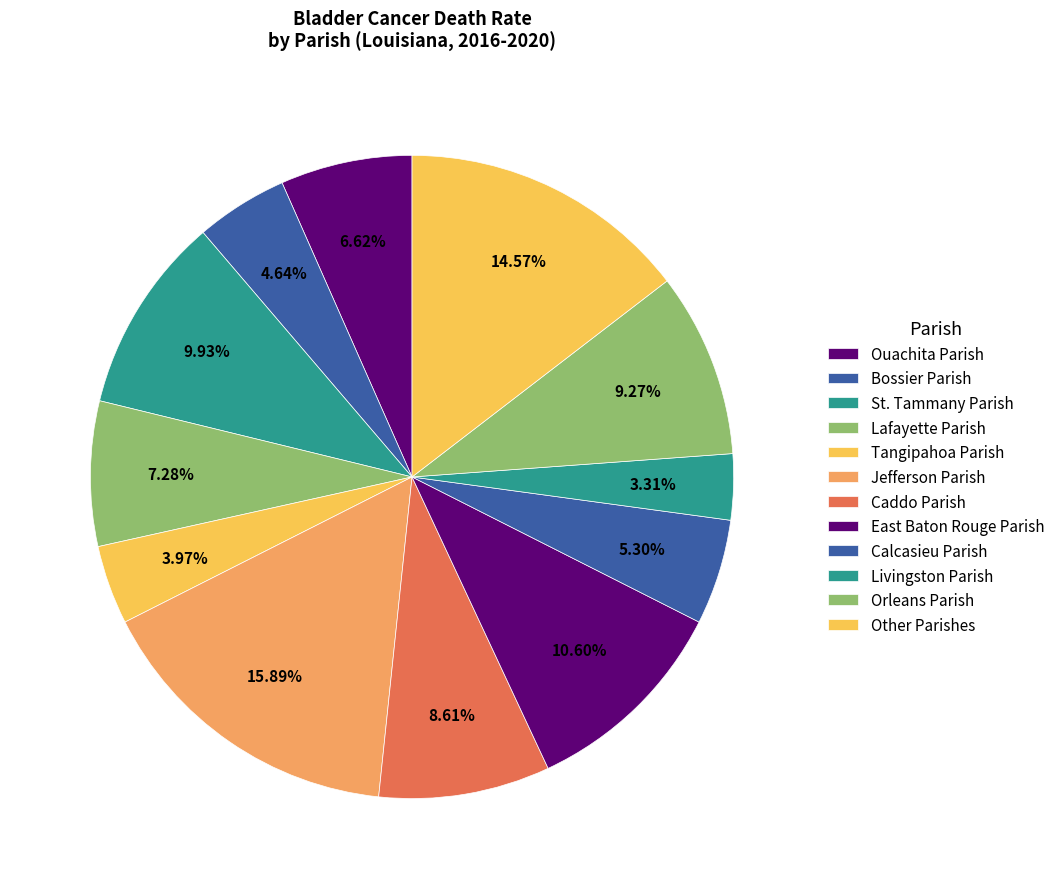

Is it true that Jefferson Parish is 22% of the pie?

False